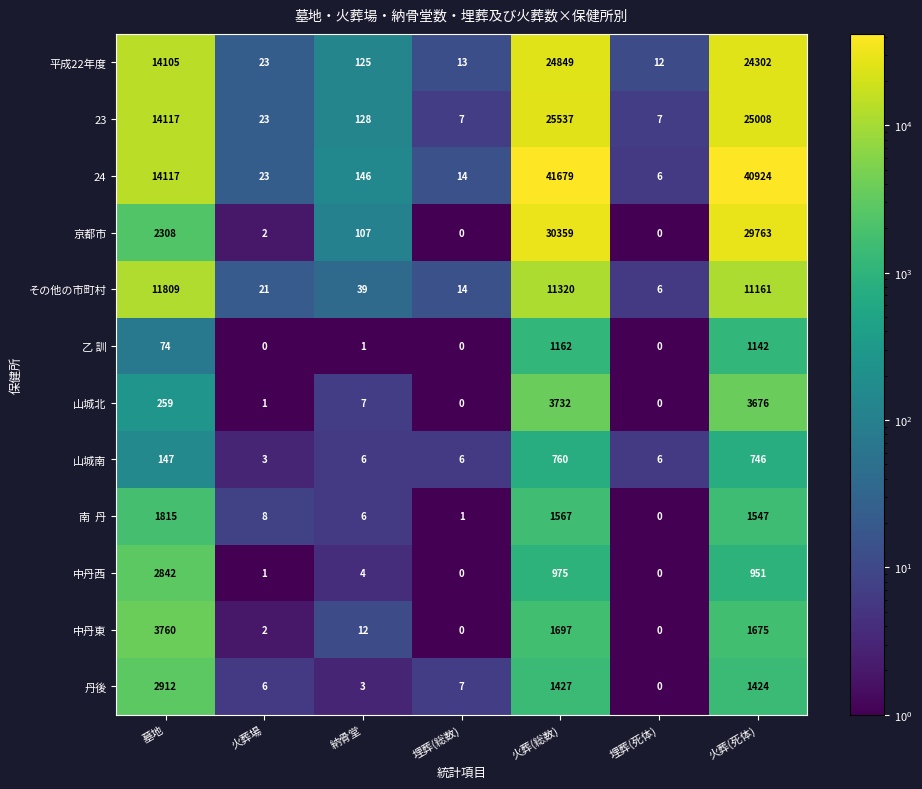

True or false: 山城南 has a value of 2 at 火葬場.

False